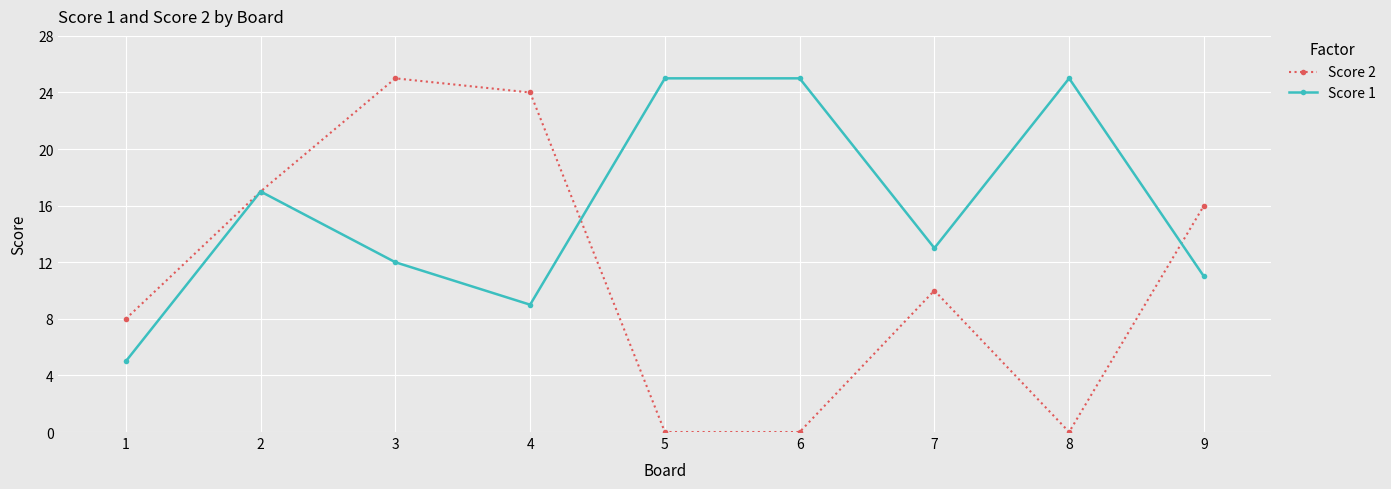

Count the number of data series in this chart.

2